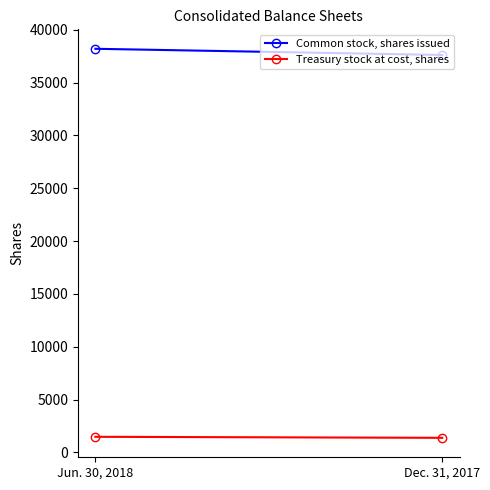

At Jun. 30, 2018, list the series in order from largest to smallest.

Common stock, shares issued, Treasury stock at cost, shares